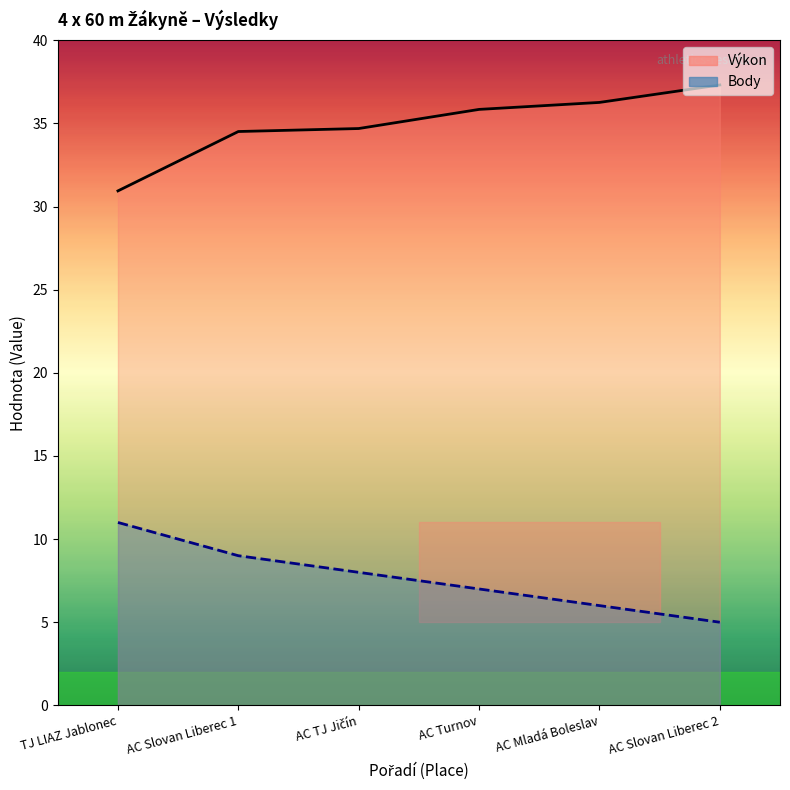

Reading left to right, what are all the values shown in this chart?

Pořadí: TJ LIAZ Jablonec=11.0	AC Slovan Liberec 1=9.0	AC TJ Jičín=8.0	AC Turnov=7.0	AC Mladá Boleslav=6.0	AC Slovan Liberec 2=5.0
Výkon: TJ LIAZ Jablonec=30.9	AC Slovan Liberec 1=34.5	AC TJ Jičín=34.7	AC Turnov=35.8	AC Mladá Boleslav=36.3	AC Slovan Liberec 2=37.3